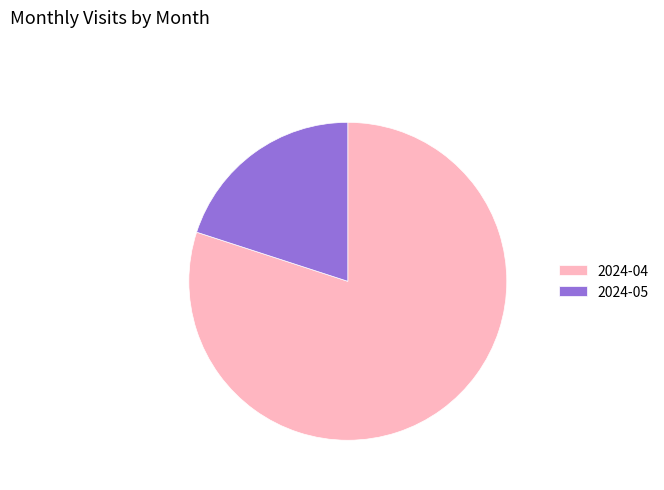

Between 2024-05 and 2024-04, which is larger?

2024-04